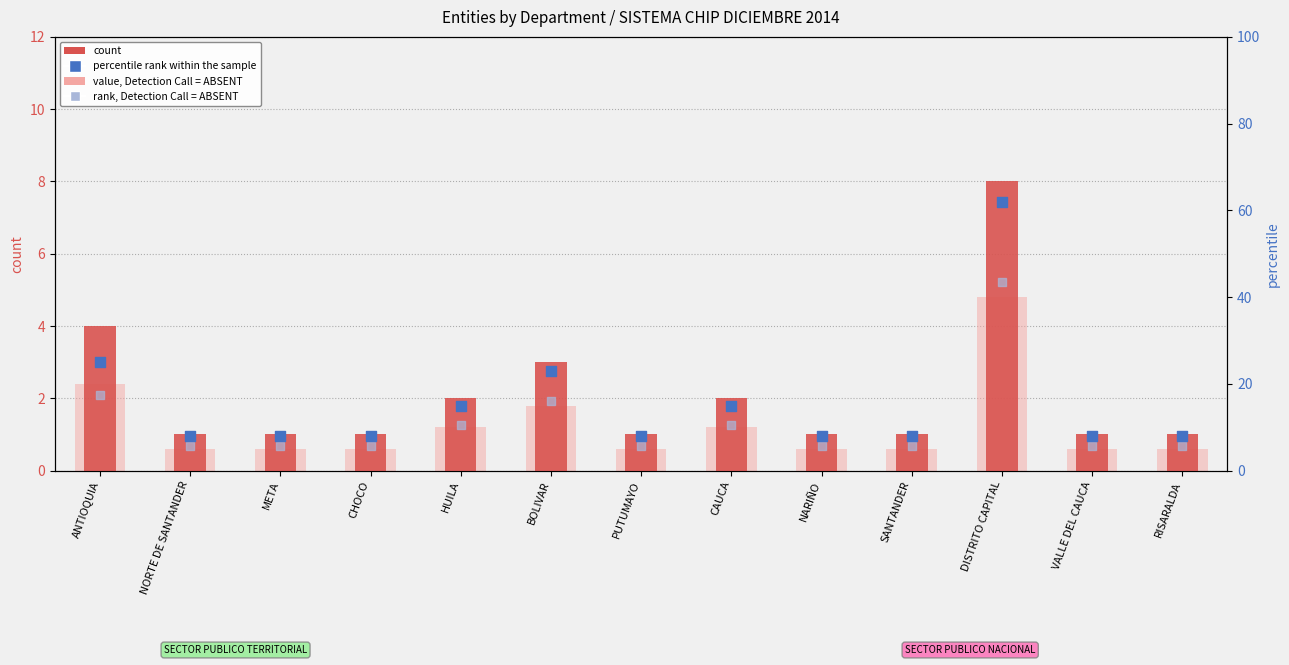

Which series reaches the maximum Y coordinate?

percentile rank within the sample